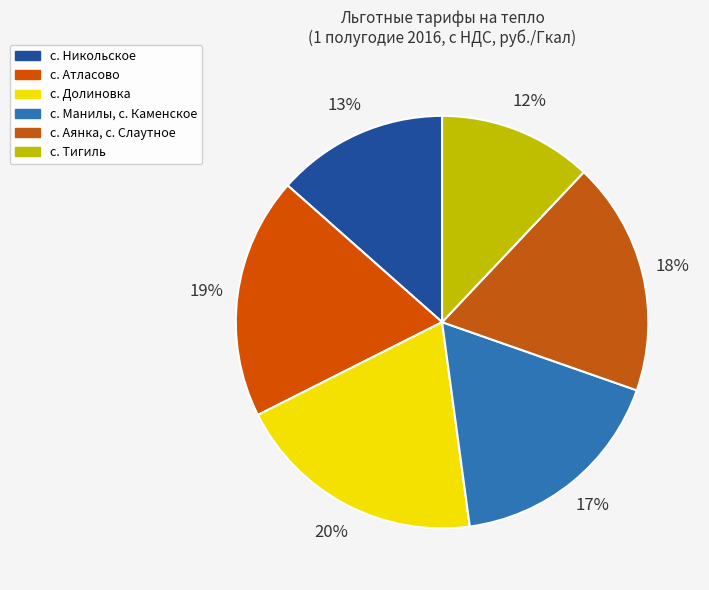

What percentage is the с. Аянка, с. Слаутное slice, to the nearest percent?

18%